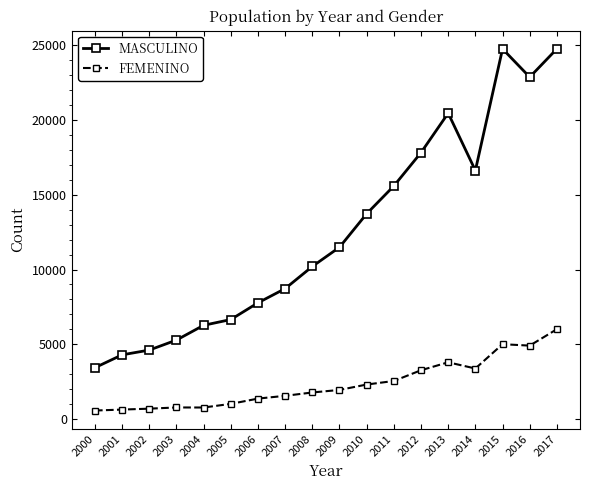

What is the lowest value of the MASCULINO series?

3448